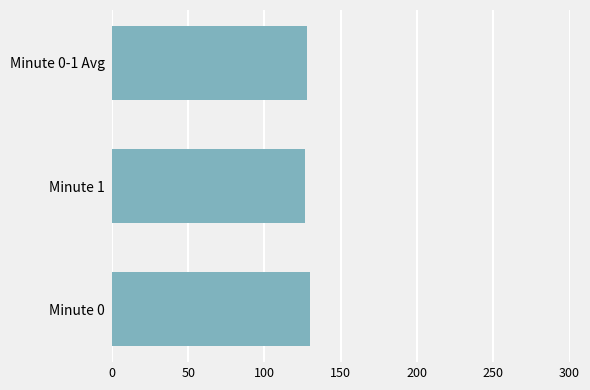

True or false: the data shows 129.7 at Minute 0.

True